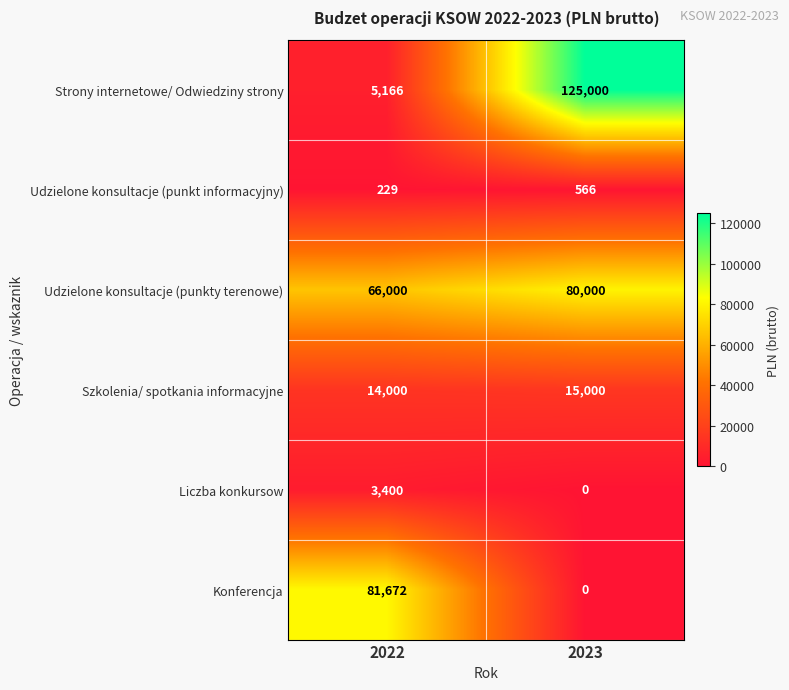

At how many categories does at least one series exceed 92737?

1